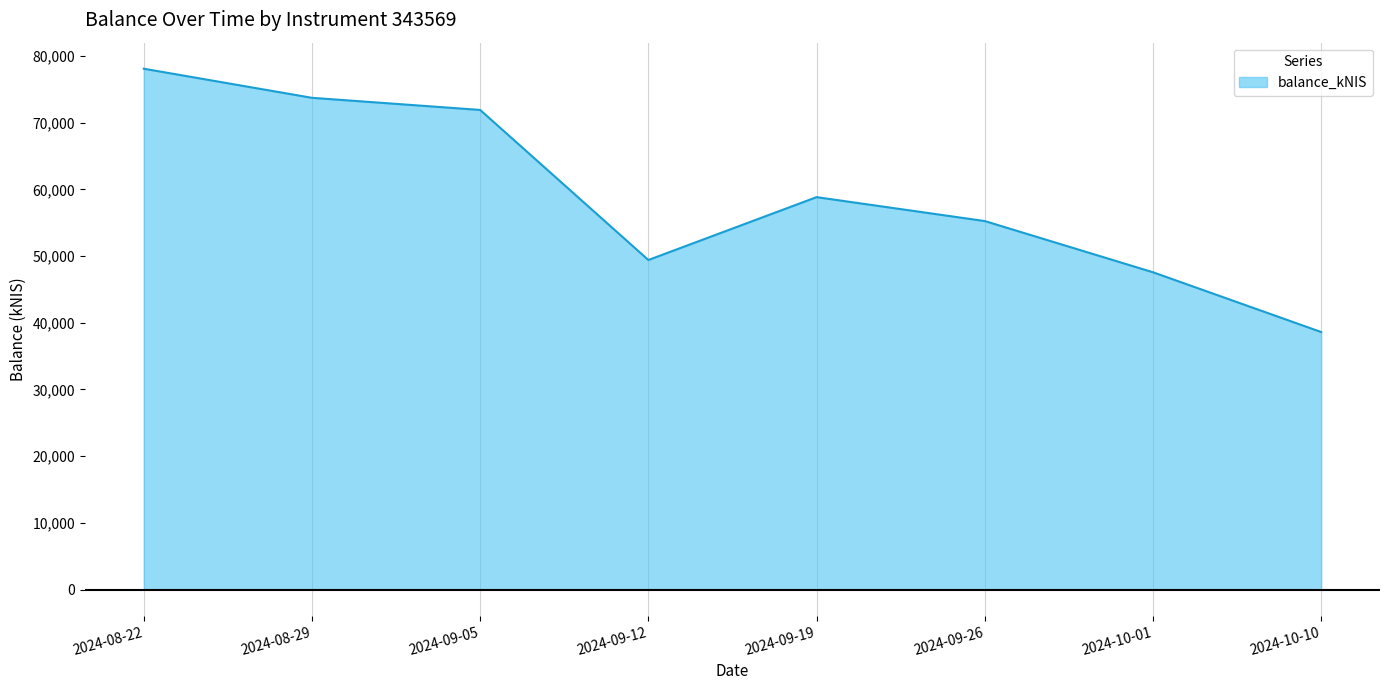

Rank the categories by value from lowest to highest.

2024-10-10, 2024-10-01, 2024-09-12, 2024-09-26, 2024-09-19, 2024-09-05, 2024-08-29, 2024-08-22